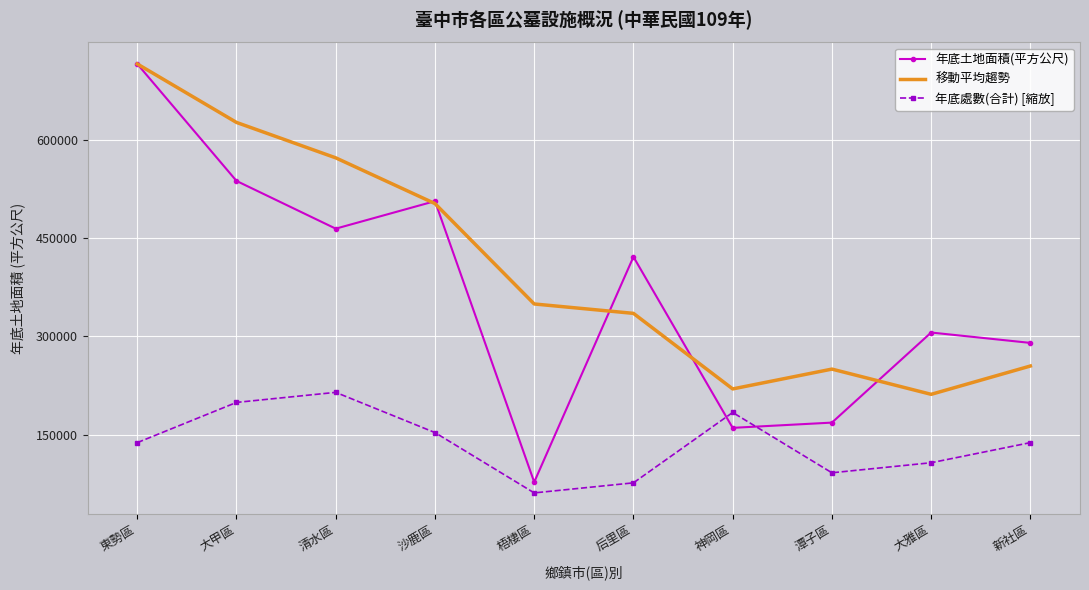

The 年底土地面積(平方公尺) series shows 168483.0 at 潭子區. True or false?

True